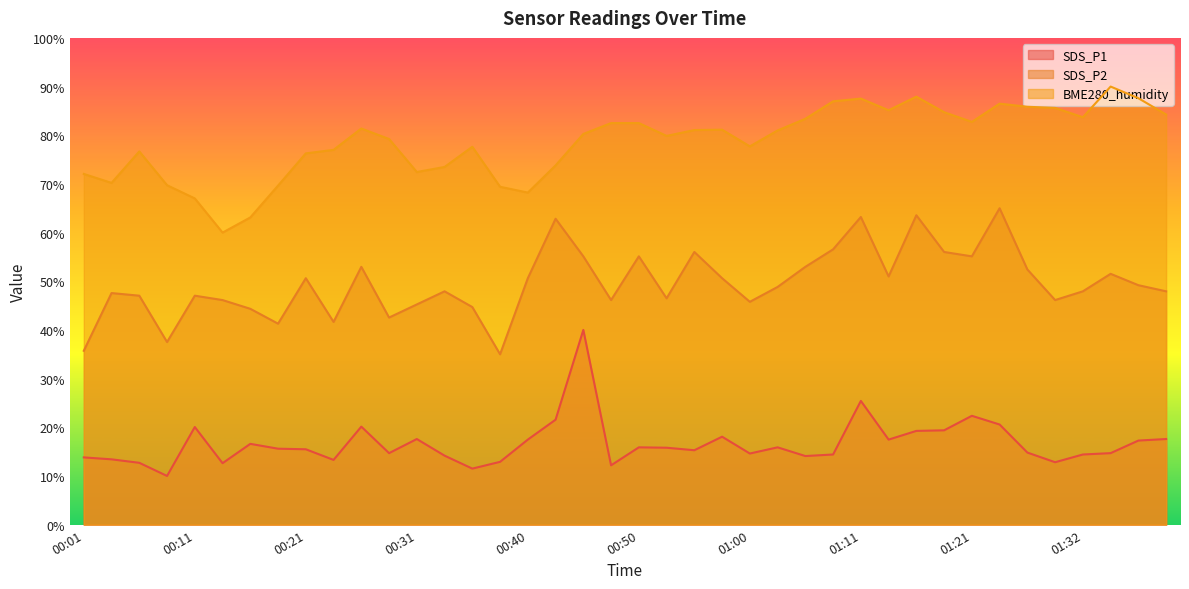

Rank the categories by BME280_humidity value from lowest to highest.

00:14, 00:16, 00:11, 00:40, 00:38, 00:18, 00:09, 00:04, 00:01, 00:31, 00:33, 00:43, 00:21, 00:06, 00:23, 00:35, 01:00, 00:28, 00:53, 00:45, 01:03, 00:55, 00:58, 00:26, 00:48, 00:50, 01:21, 01:05, 01:32, 01:40, 01:18, 01:13, 01:29, 01:26, 01:24, 01:08, 01:11, 01:37, 01:16, 01:34